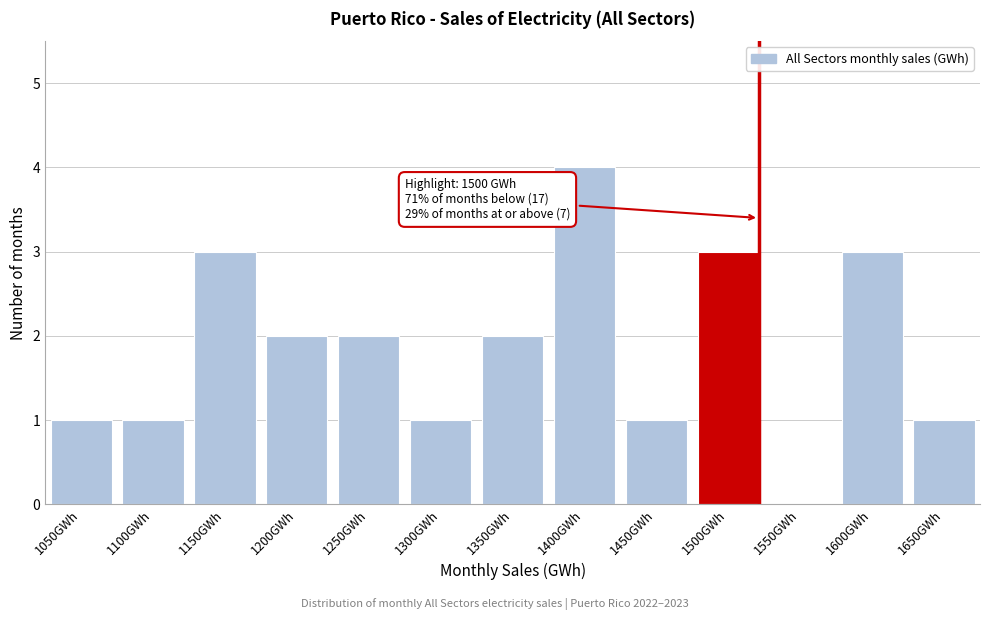

Reading left to right, extract all data points from this chart.

1050GWh=1	1100GWh=1	1150GWh=3	1200GWh=2	1250GWh=2	1300GWh=1	1350GWh=2	1400GWh=4	1450GWh=1	1500GWh=3	1550GWh=0	1600GWh=3	1650GWh=1